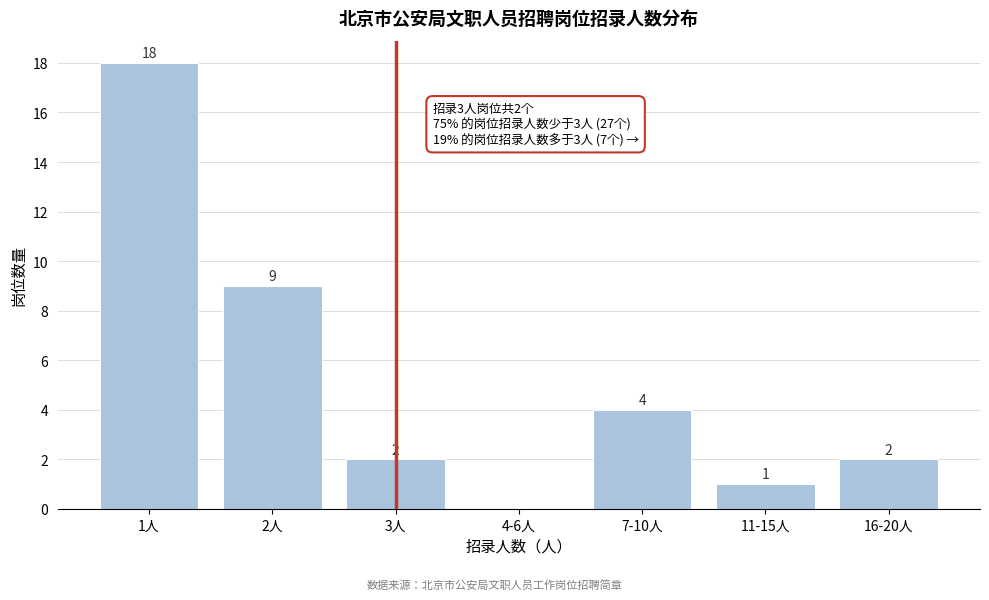

Reading left to right, what are all the values shown in this chart?

1人=18	2人=9	3人=2	4-6人=0	7-10人=4	11-15人=1	16-20人=2